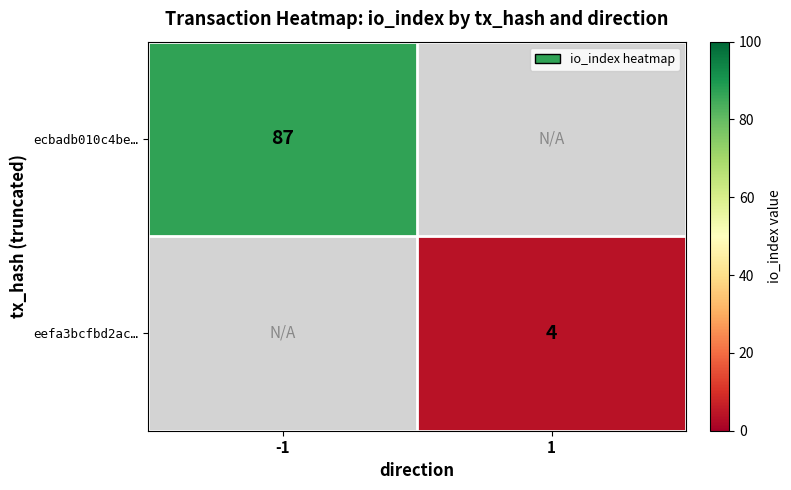

Is it true that eefa3bcfbd2ac… equals 6 at 1?

False